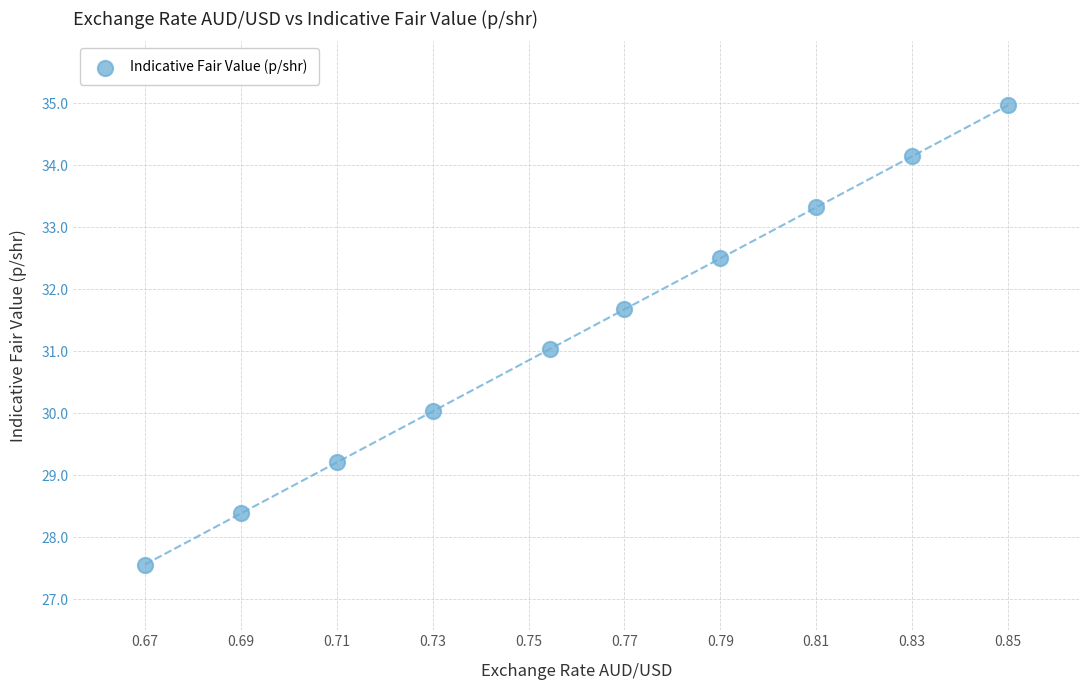

What is the average X value?

0.8